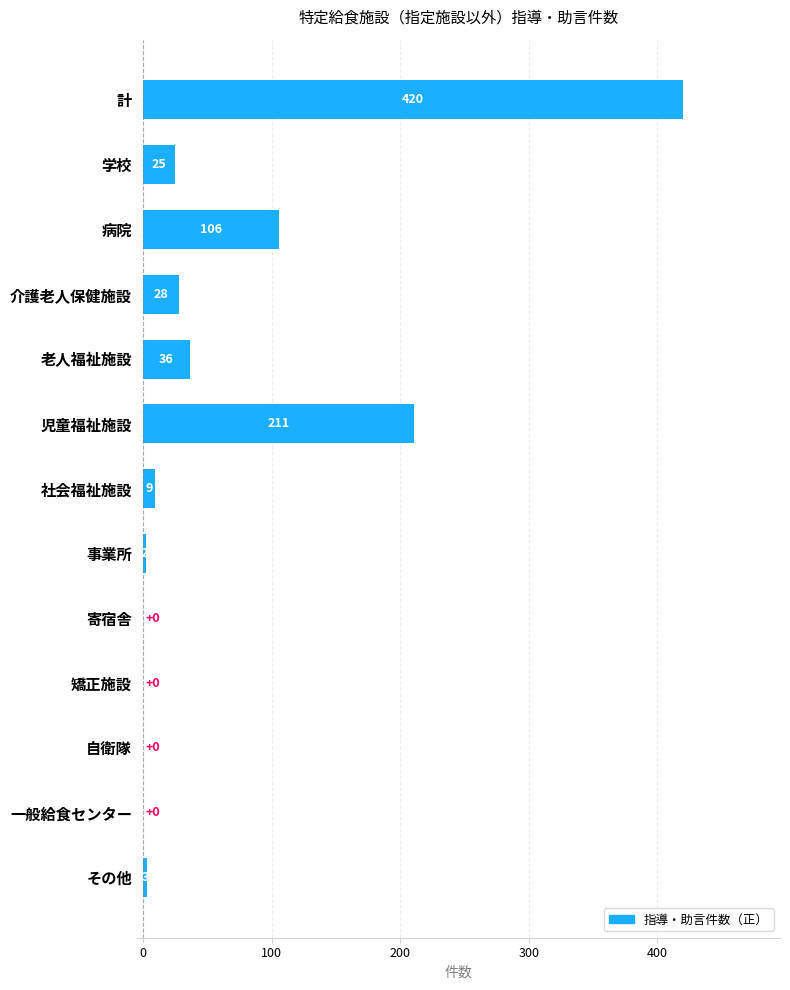

At which label is the value closest to 210?

児童福祉施設